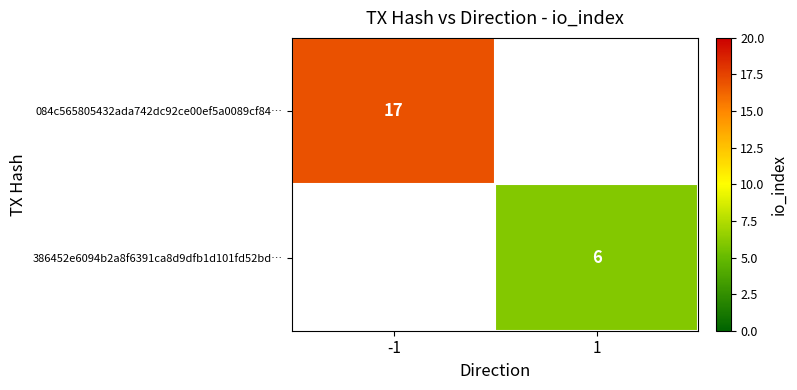

The 386452e6094b2a8f6391ca8d9dfb1d101fd52bd… series shows 6 at 1. True or false?

True